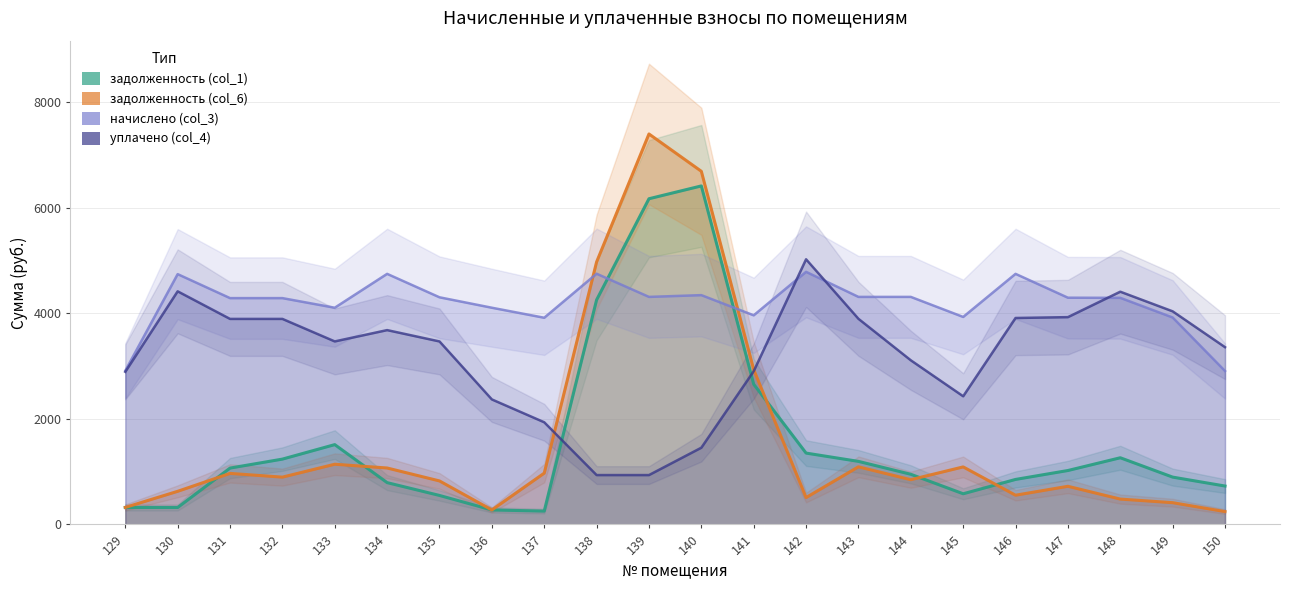

Is it true that начислено (col_3) equals 2585.8 at 139?

False